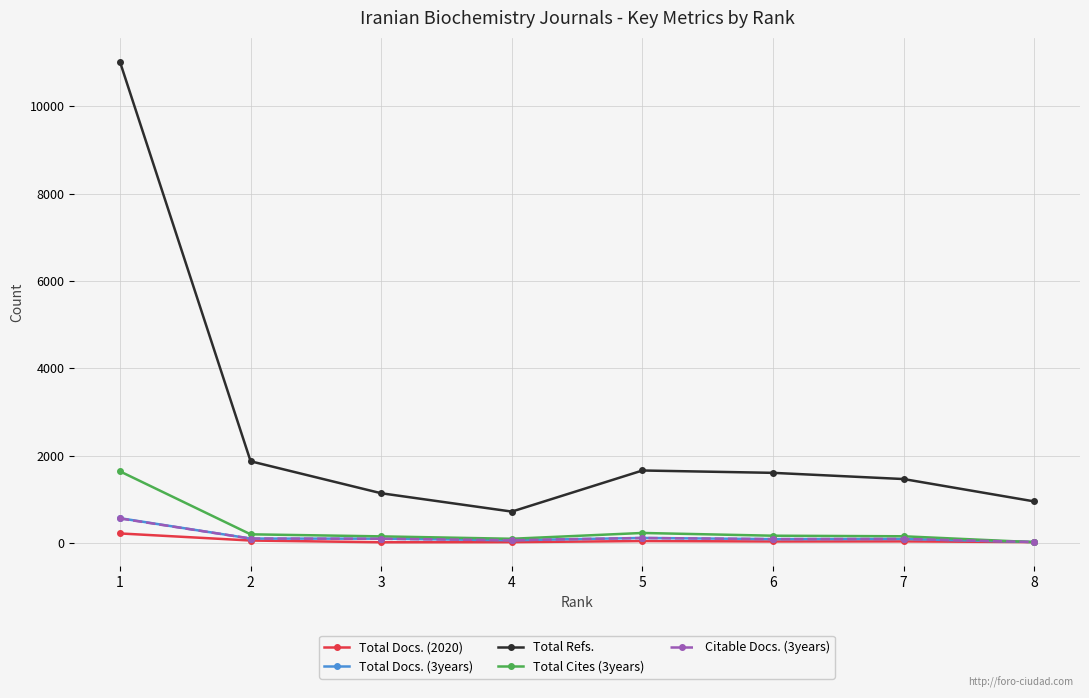

At how many categories does at least one series exceed 8173?

1